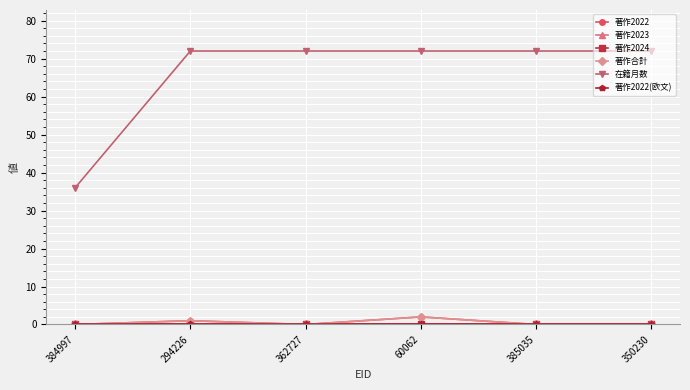

Reading right to left, extract all data points from this chart.

著作2022: 0	0	2	0	1	0
著作2023: 0	0	0	0	0	0
著作2024: 0	0	0	0	0	0
著作合計: 0	0	2	0	1	0
在籍月数: 72	72	72	72	72	36
著作2022(欧文): 0	0	0	0	0	0